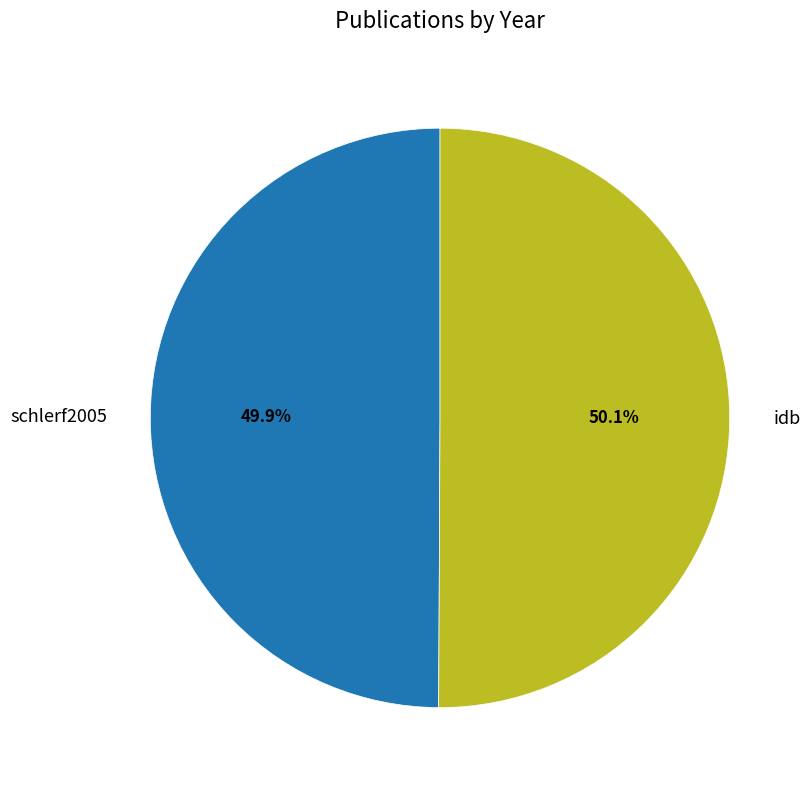

What percentage is NOT represented by idb?

49.9%